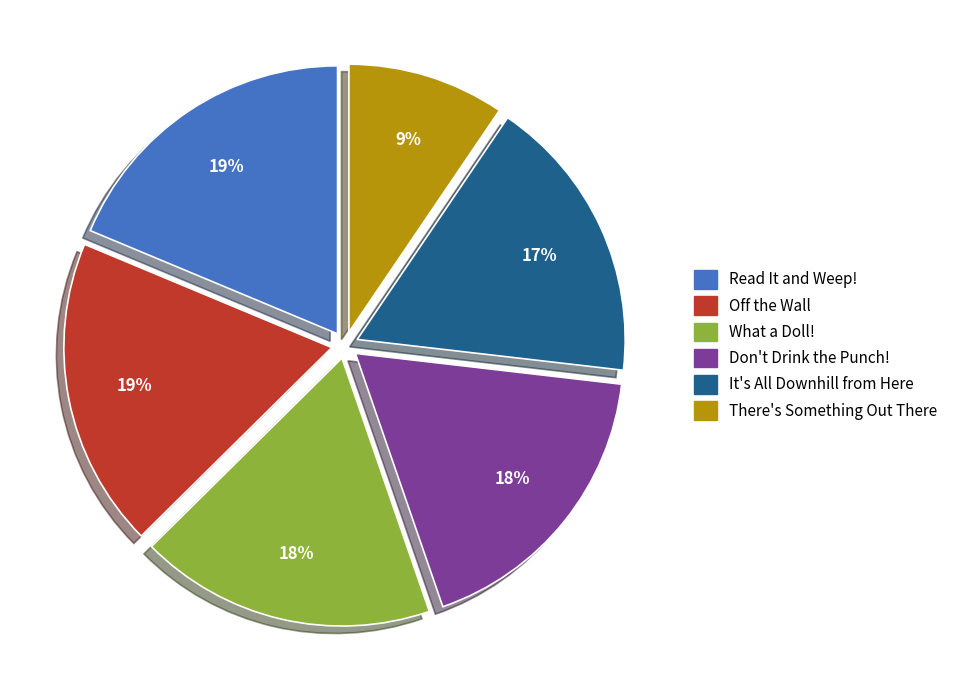

The Off the Wall slice represents 11% of the pie. True or false?

False